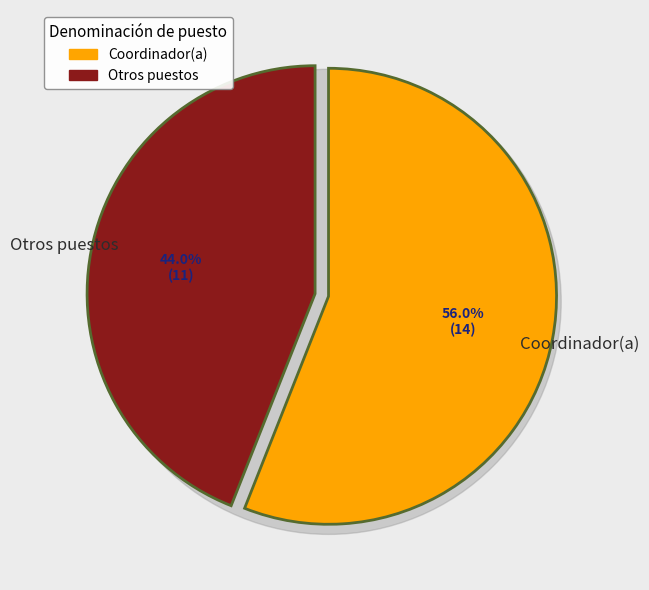

The Coordinador(a) slice represents 50% of the pie. True or false?

False